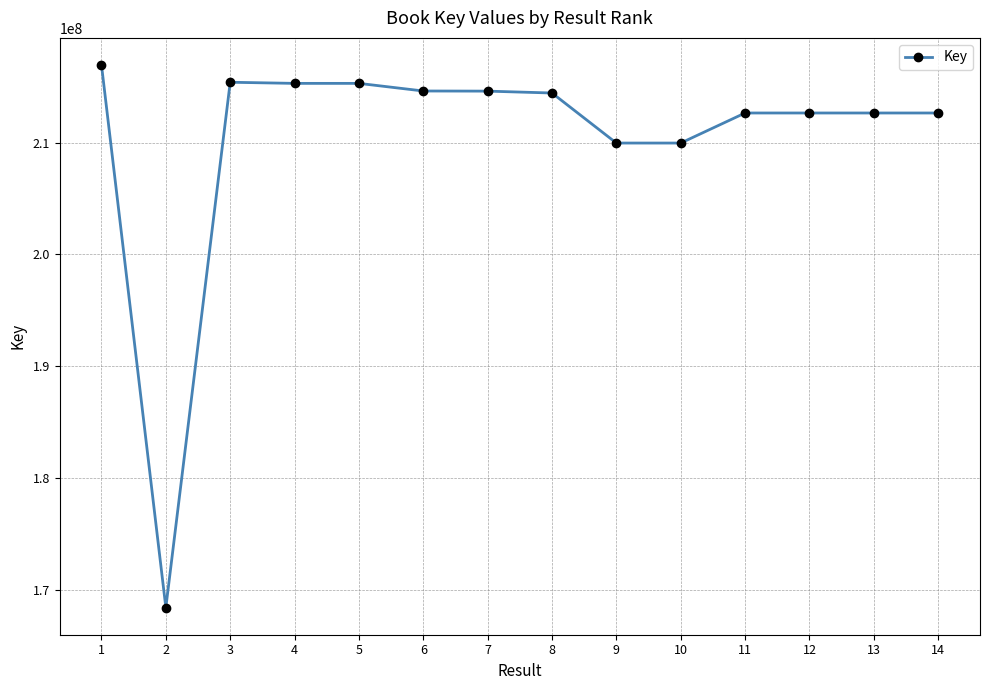

Does the chart display data point markers on the line(s)?

Yes